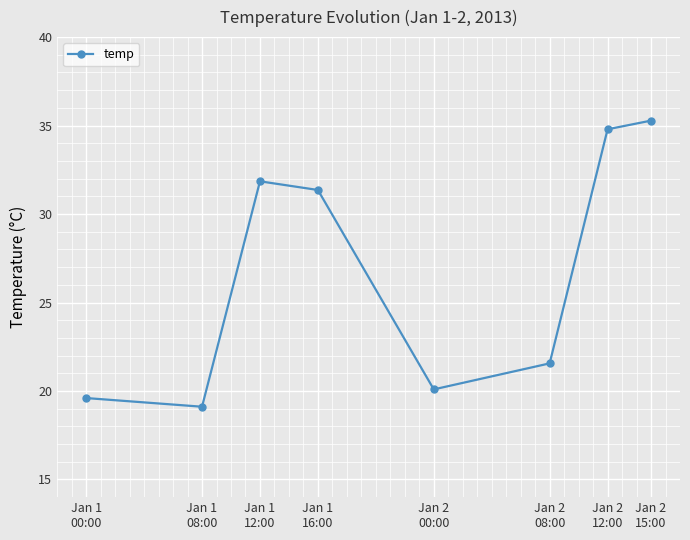

Reading left to right, list all the values displayed in this chart.

Jan 1
00:00=19.6	Jan 1
08:00=19.1	Jan 1
12:00=31.9	Jan 1
16:00=31.4	Jan 2
00:00=20.1	Jan 2
08:00=21.6	Jan 2
12:00=34.8	Jan 2
15:00=35.3